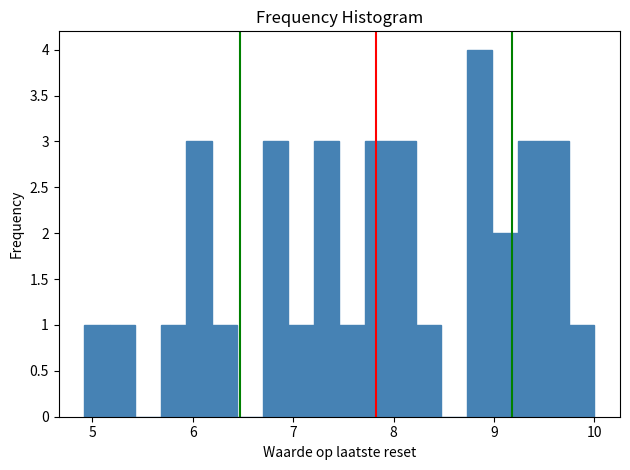

Around what value on the x-axis is the tallest bar? Give the approximate position of its centre, as read against the axis.

8.9